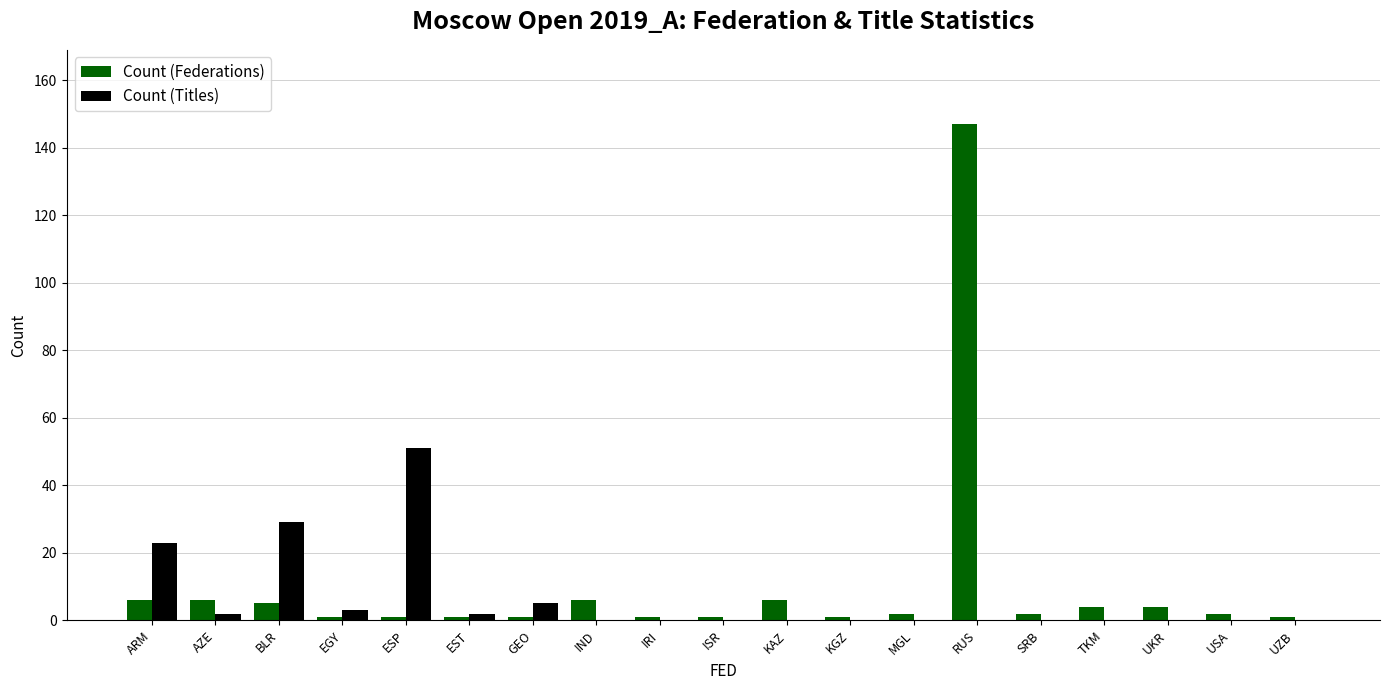

Reading left to right, extract all data points from this chart.

Count (Federations): 6	6	5	1	1	1	1	6	1	1	6	1	2	147	2	4	4	2	1
Count (Titles): 23	2	29	3	51	2	5	0	0	0	0	0	0	0	0	0	0	0	0